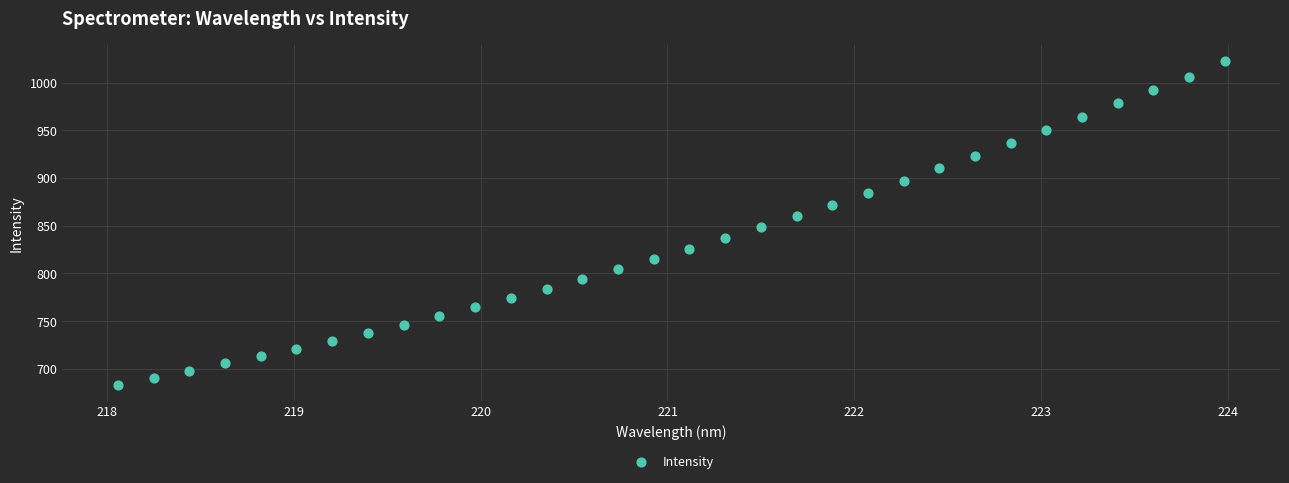

What Y value in the scatter plot is closest to 852?

848.2